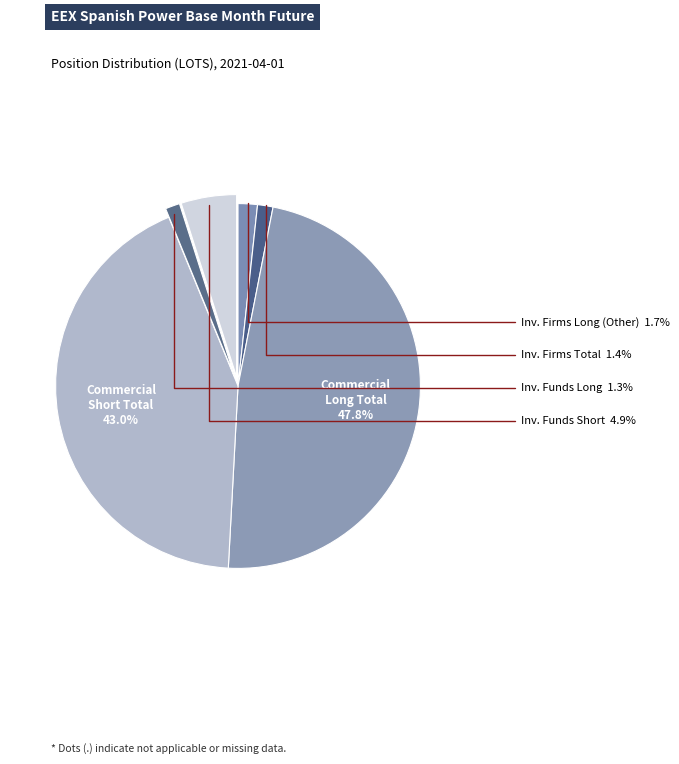

Is it true that Commercial Long Total is 59% of the pie?

False